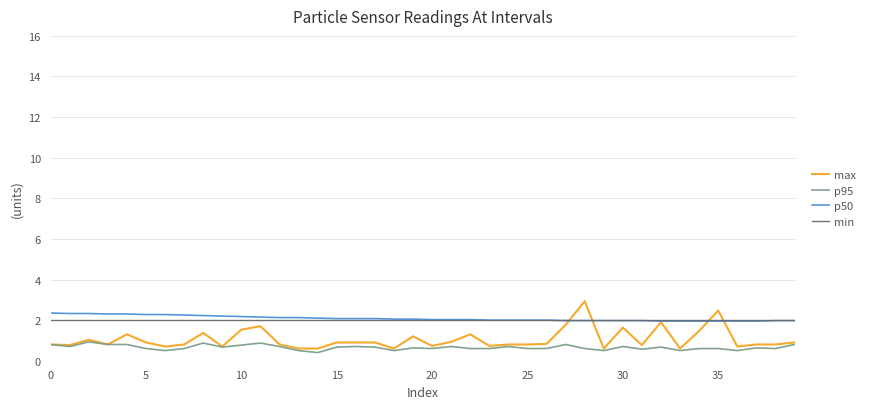

True or false: p95 and min cross at least once.

False